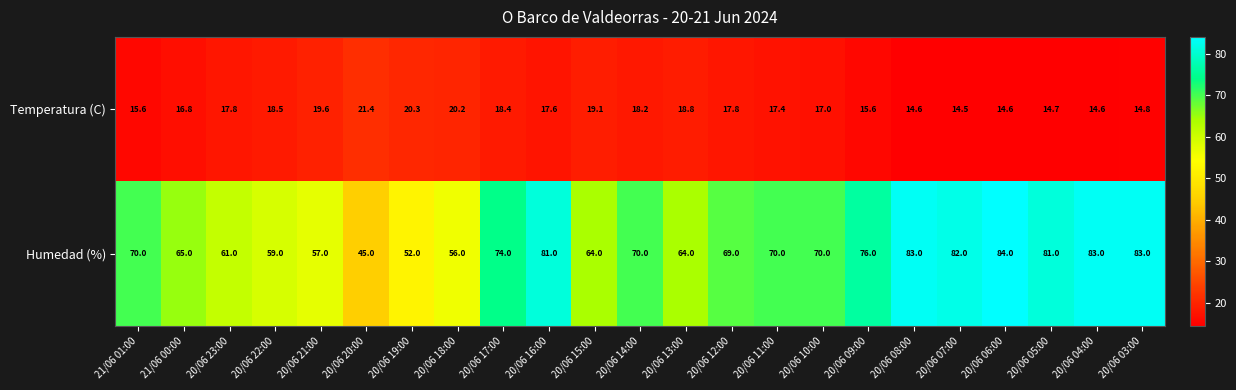

The Humedad (%) series shows 70.0 at 20/06 10:00. True or false?

True